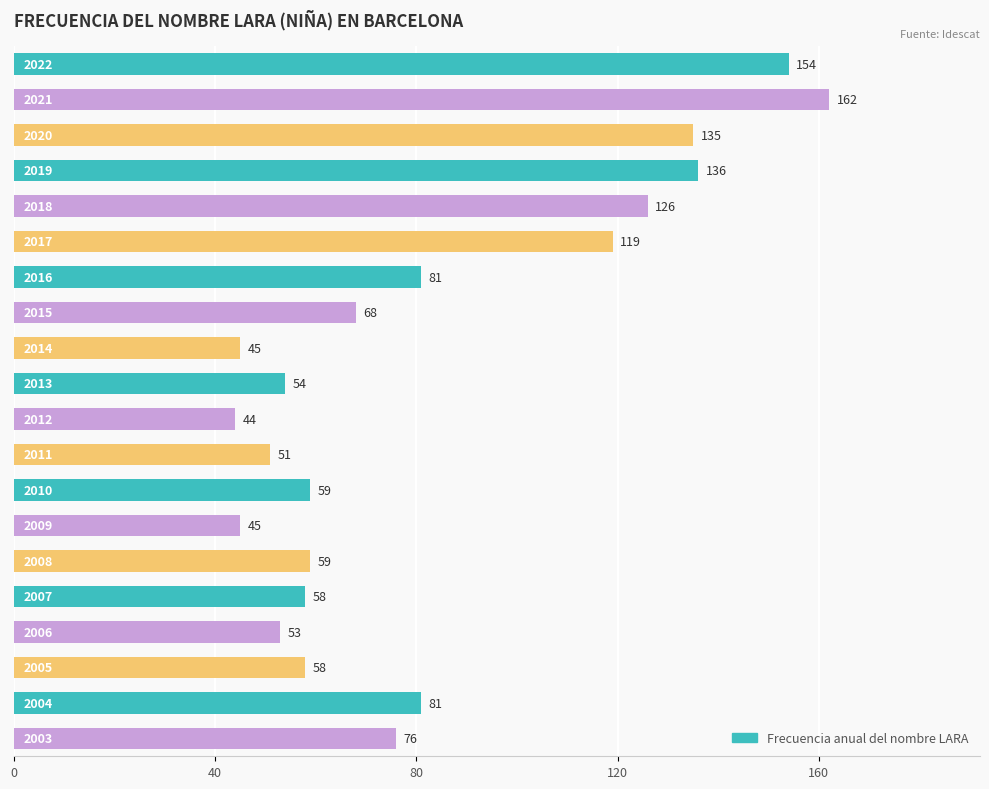

What is the maximum value shown in the chart?

162